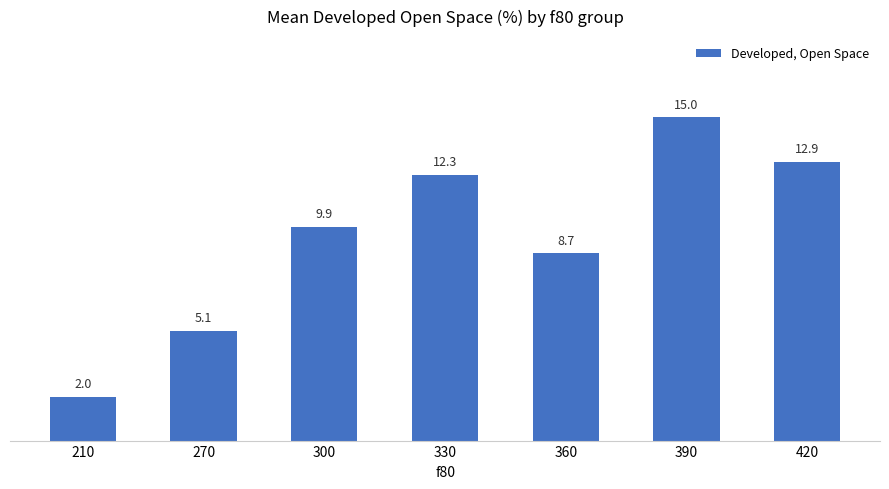

Where does the data first go above 9?

300